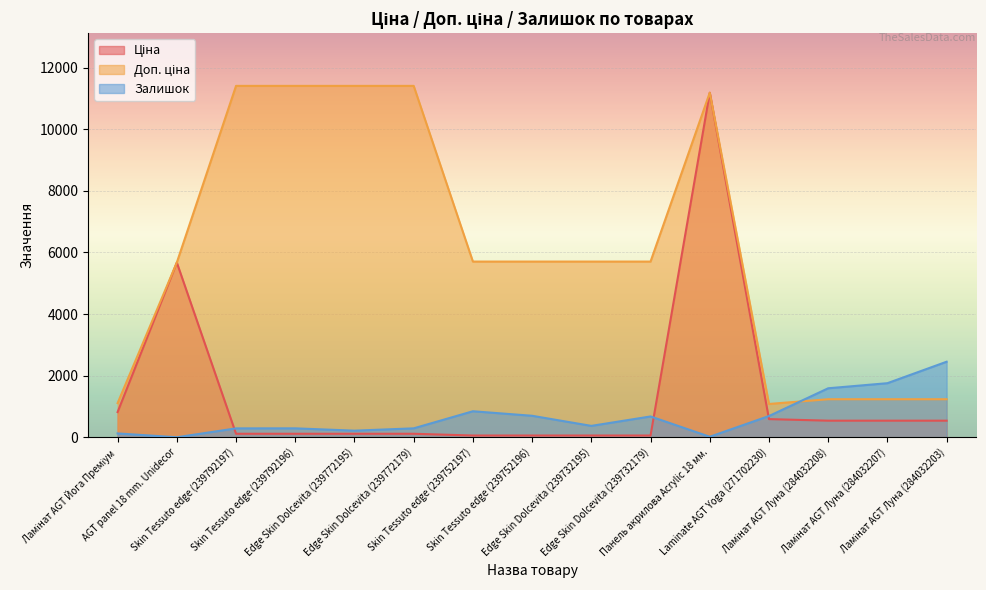

What is the sum of the Залишок values at Edge Skin Dolcevita (239732179) and Skin Tessuto edge (239752196)?

1374.0